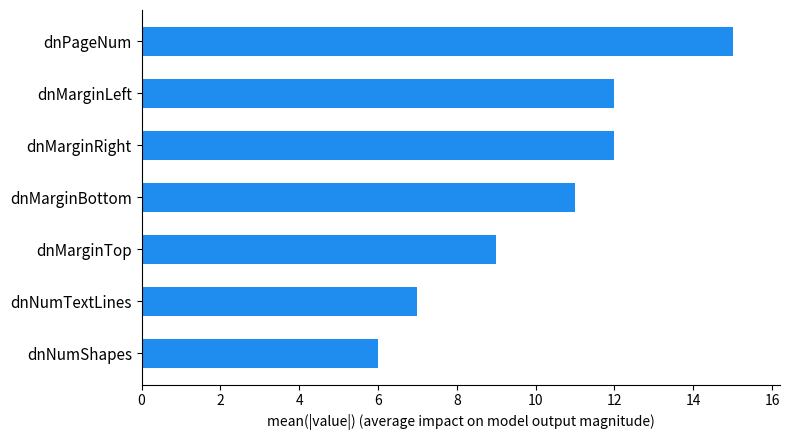

How many values are between 7 and 12?

5